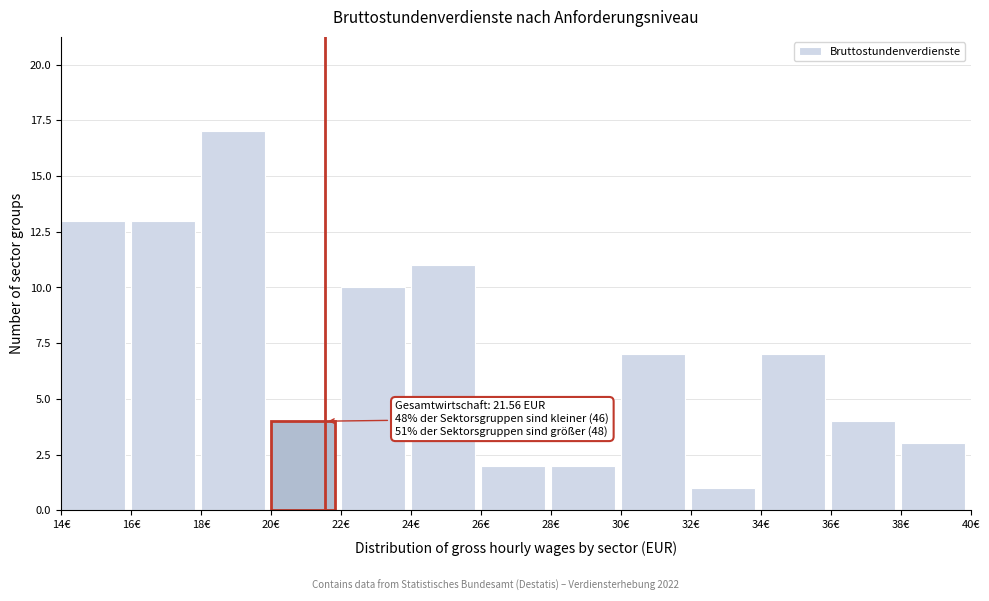

Which range on the x-axis has the tallest bar?

18 to 20